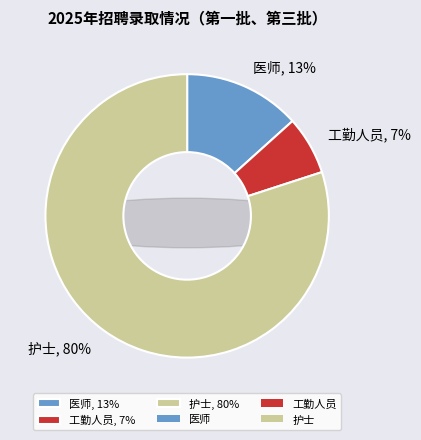

To the nearest percent, what percentage of the pie is 护士?

80%